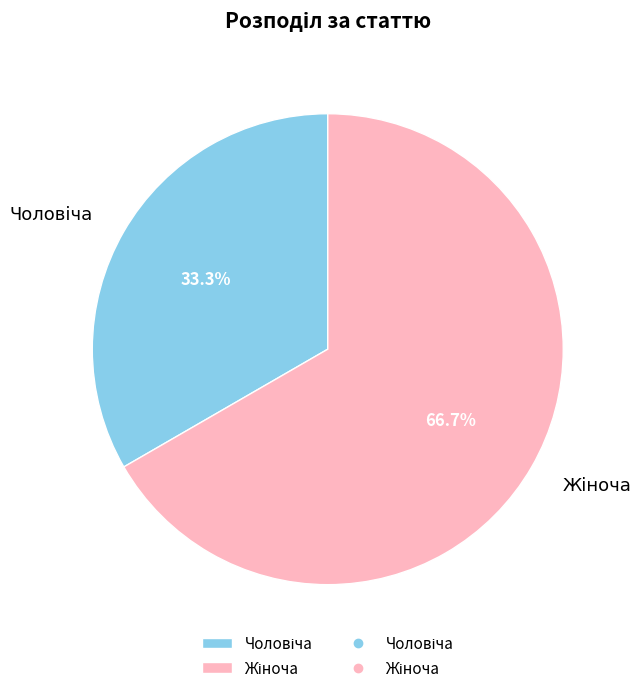

Does any single category account for the majority?

Yes